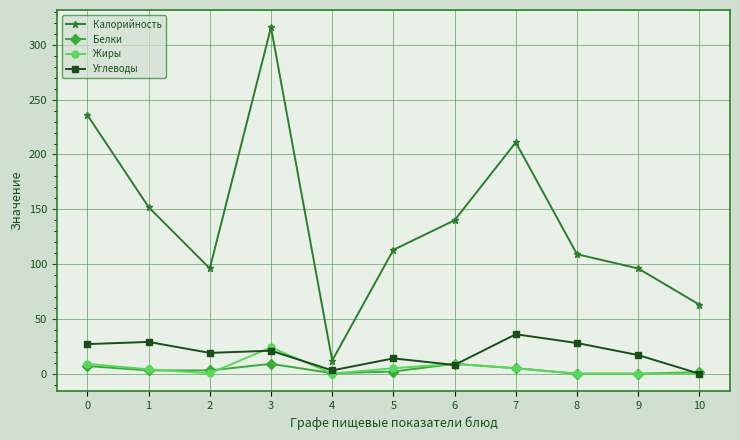

Is the value of Калорийность at 8 greater than the value of Белки at 0?

Yes